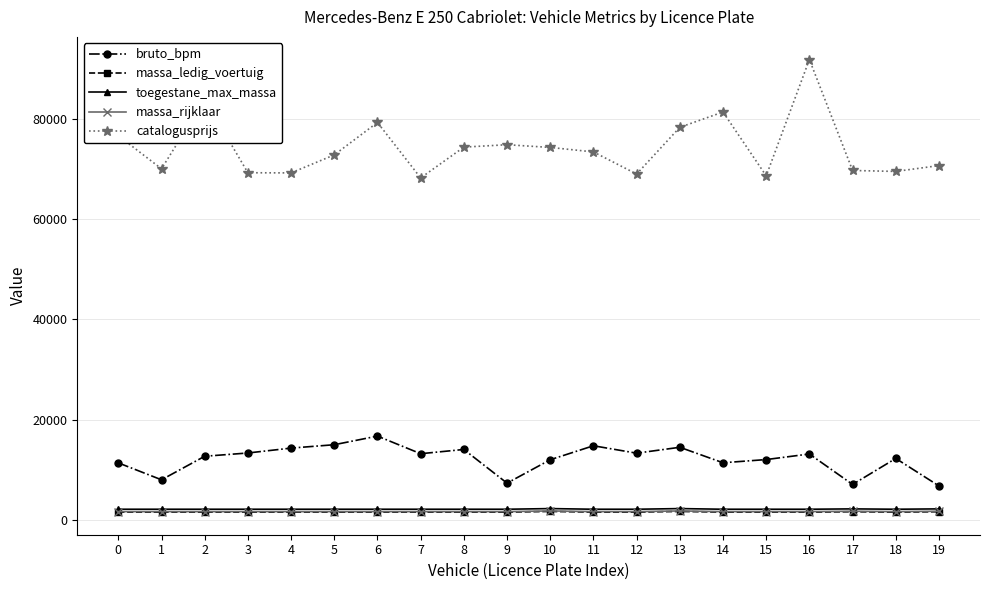

True or false: catalogusprijs and massa_rijklaar intersect in this chart.

False